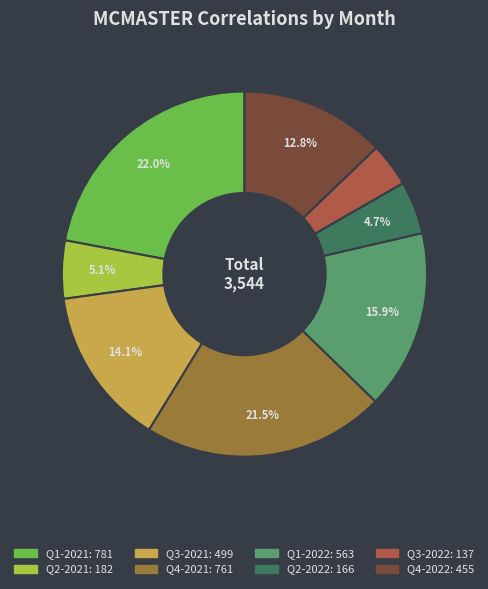

Is there any slice that represents more than half of the pie?

No